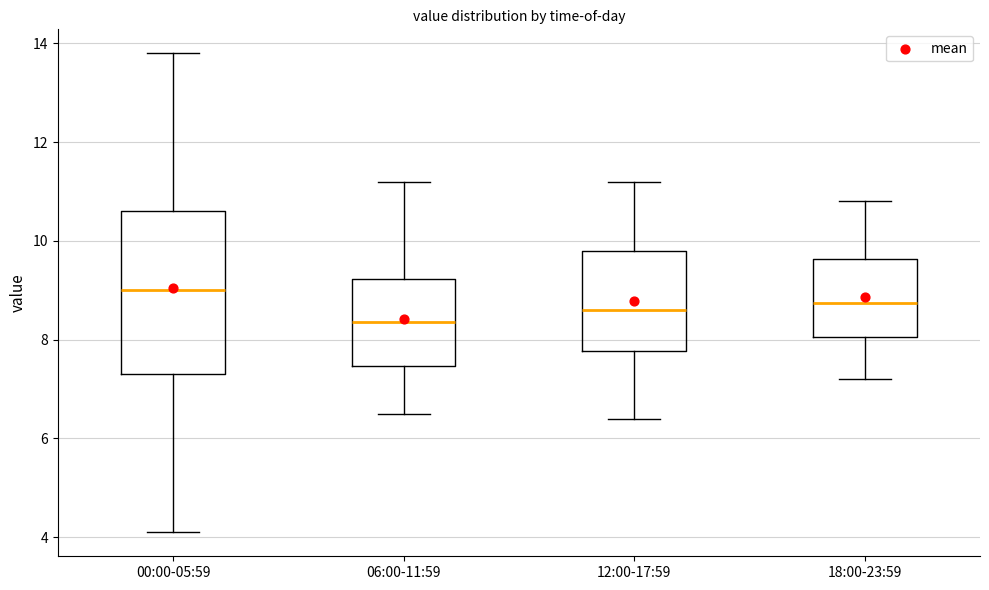

Which box's median line is the highest?

00:00-05:59